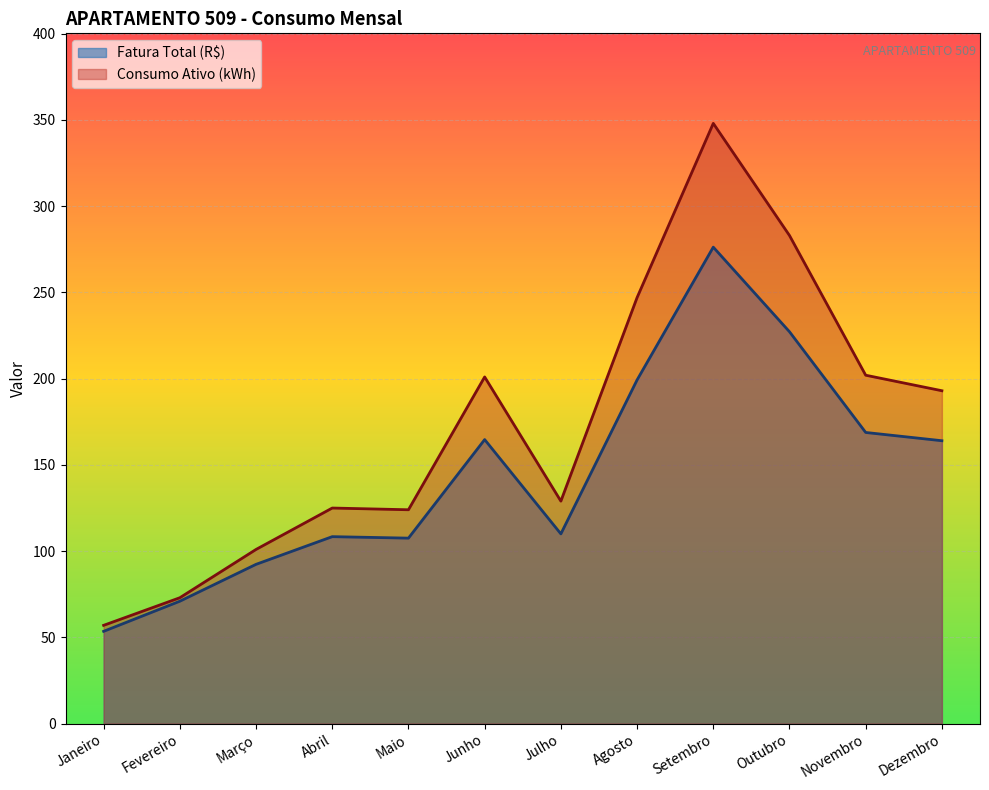

What is the average value of the Consumo Ativo (kWh) series?

173.6